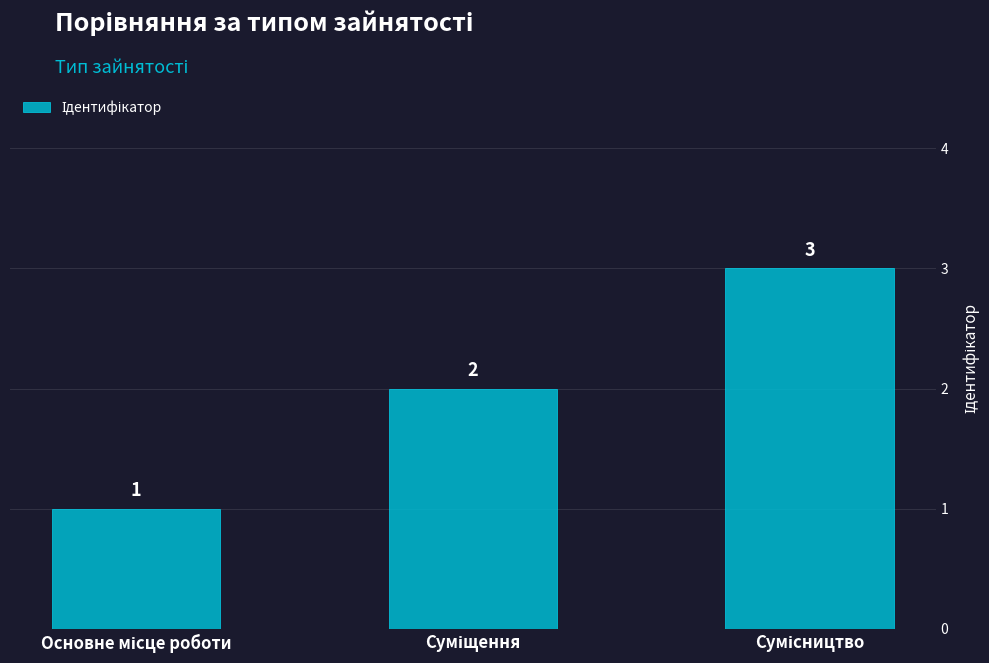

What is the sum of all values?

6